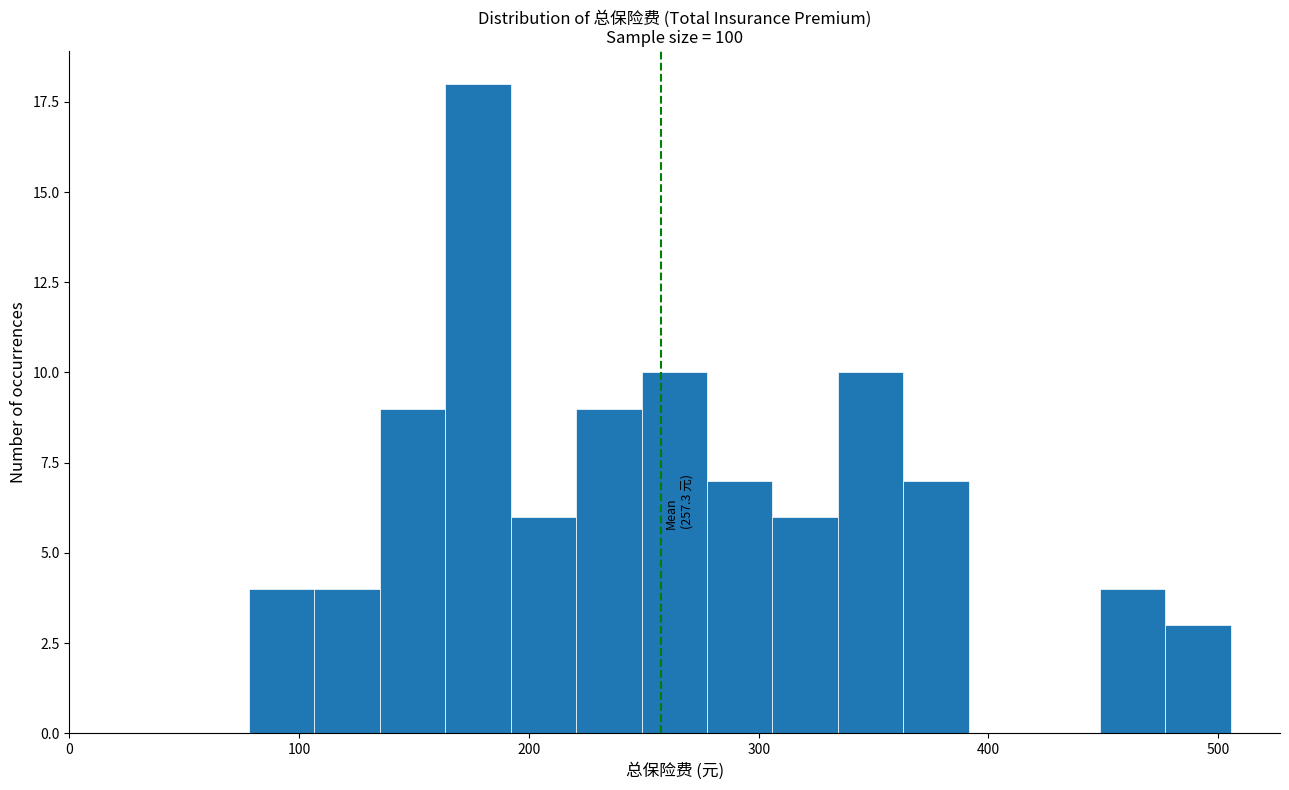

Read against the x-axis, roughly where is the centre of the tallest bar?

180